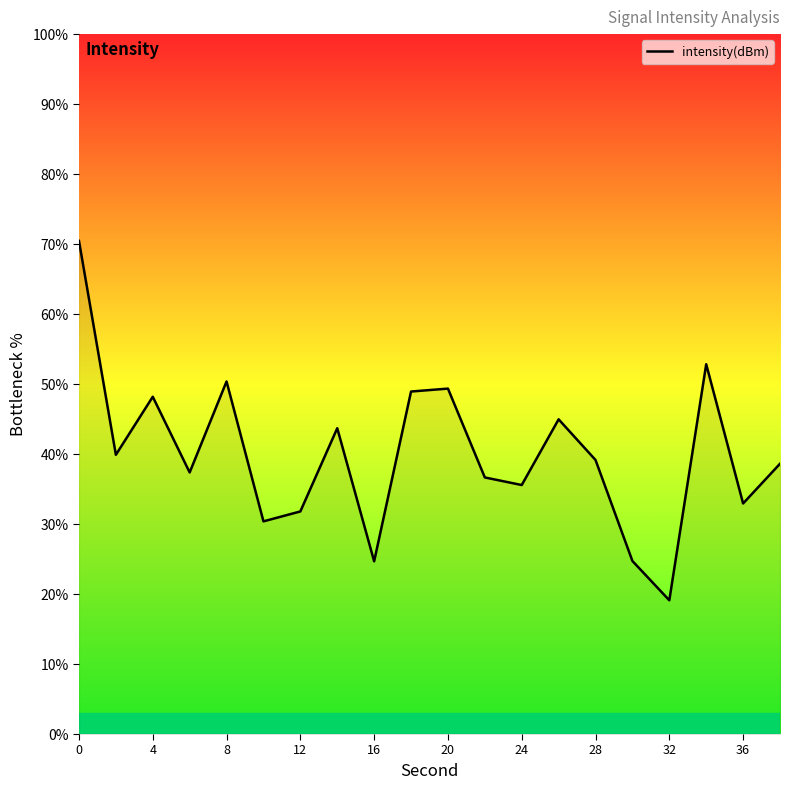

What is the smallest value displayed?

19.1